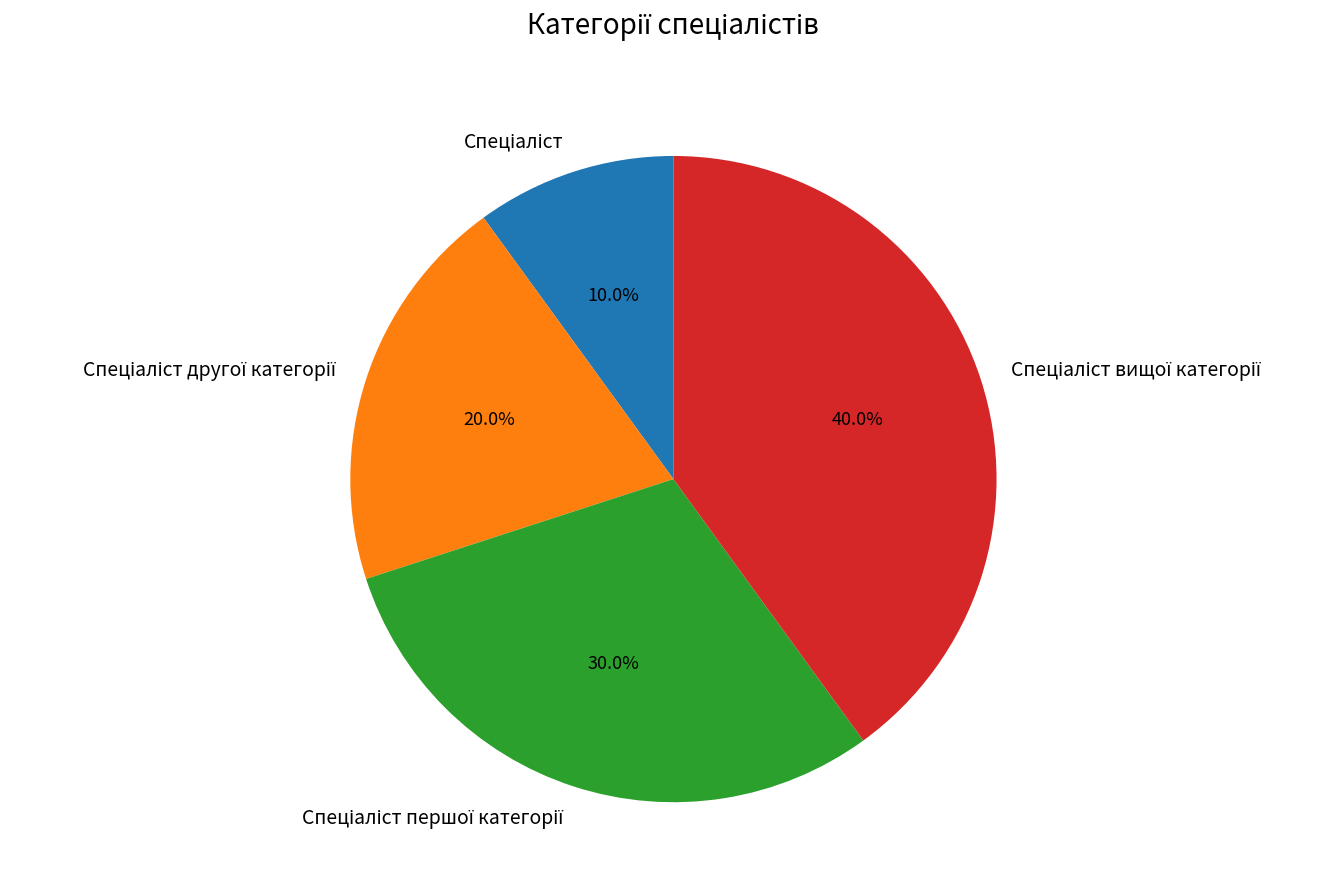

Count the number of slices in the pie.

4